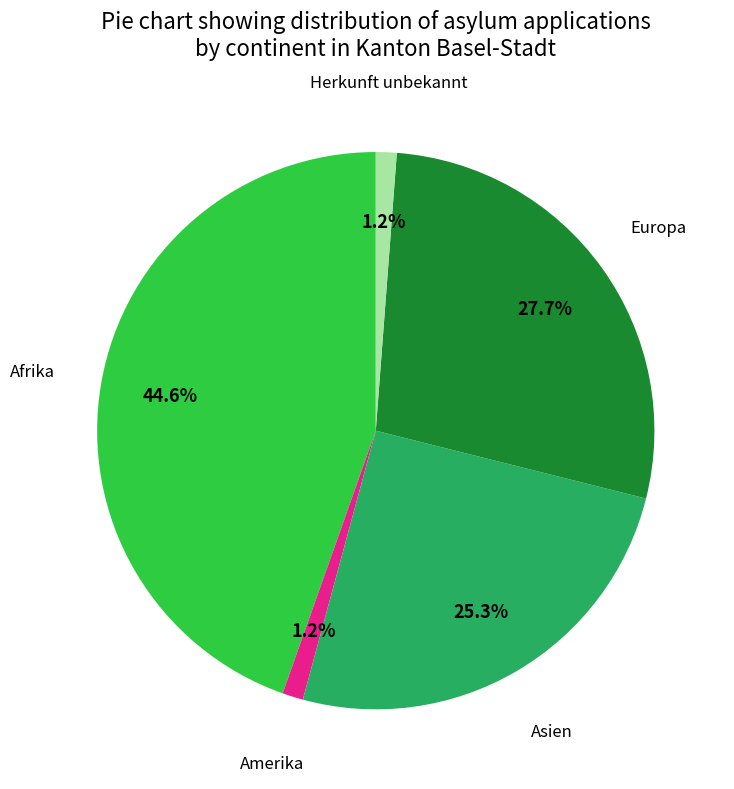

How many segments does this pie chart have?

5